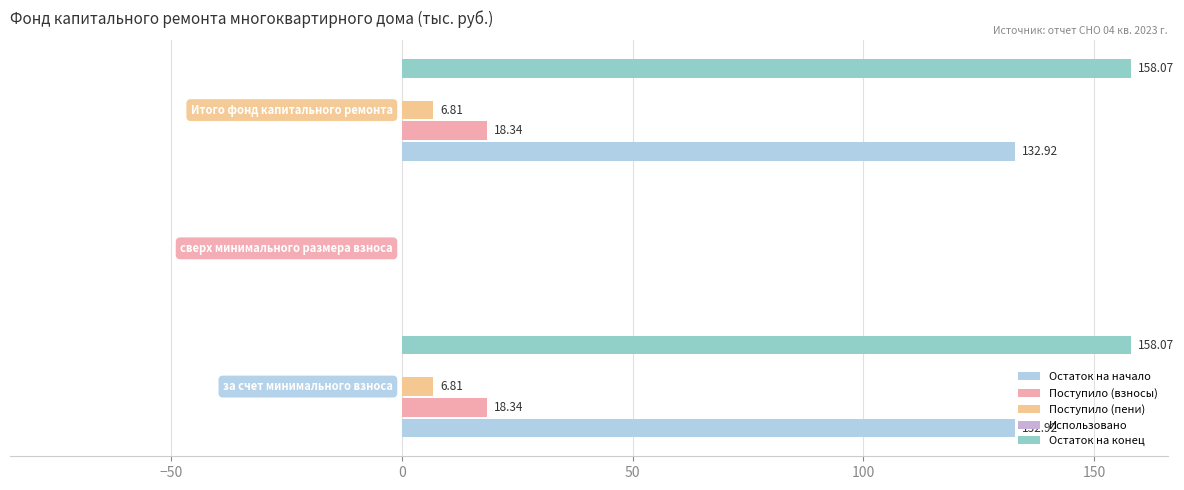

What is the sum of all Остаток на конец values?

316.1